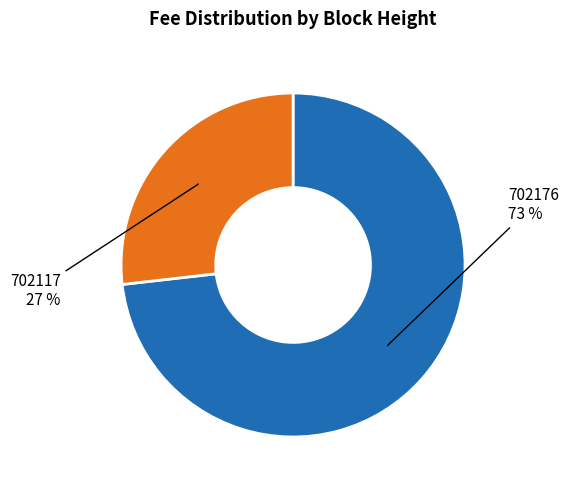

To the nearest percent, what is the average slice percentage?

50%